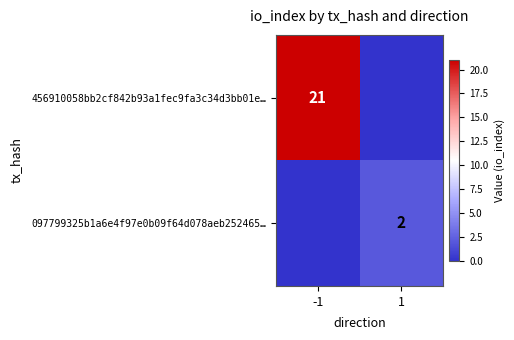

True or false: 456910058bb2cf842b93a1fec9fa3c34d3bb01e… has a value of 21 at -1.

True